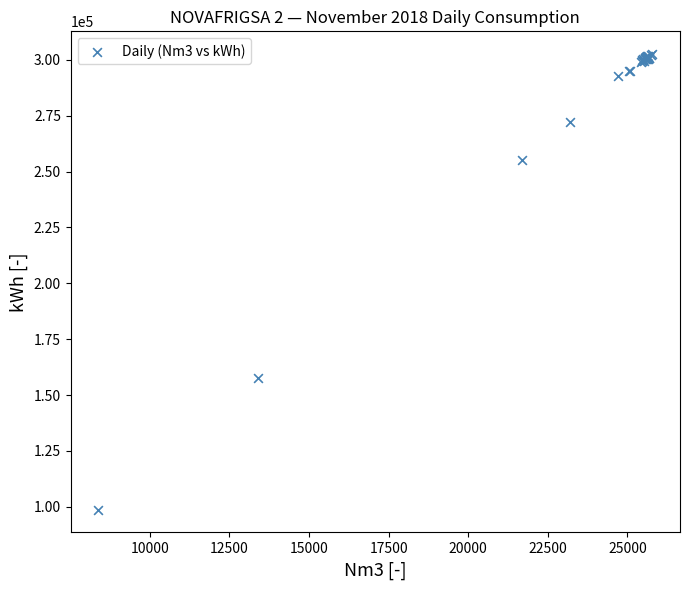

What Y value in the scatter plot is closest to 200651?

157486.7